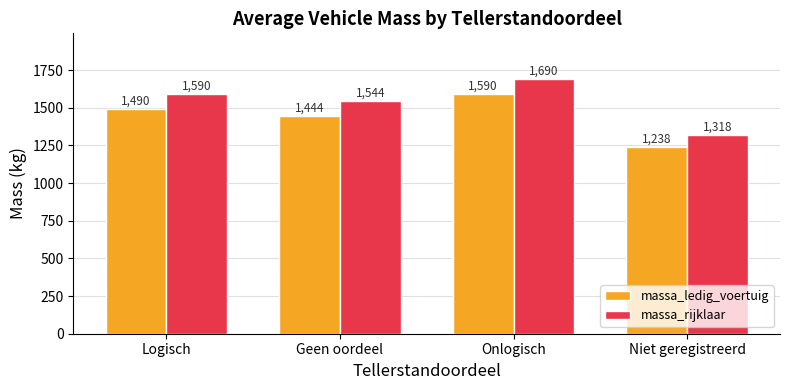

What is the value of the massa_rijklaar bar at the 3rd from the left?

1690